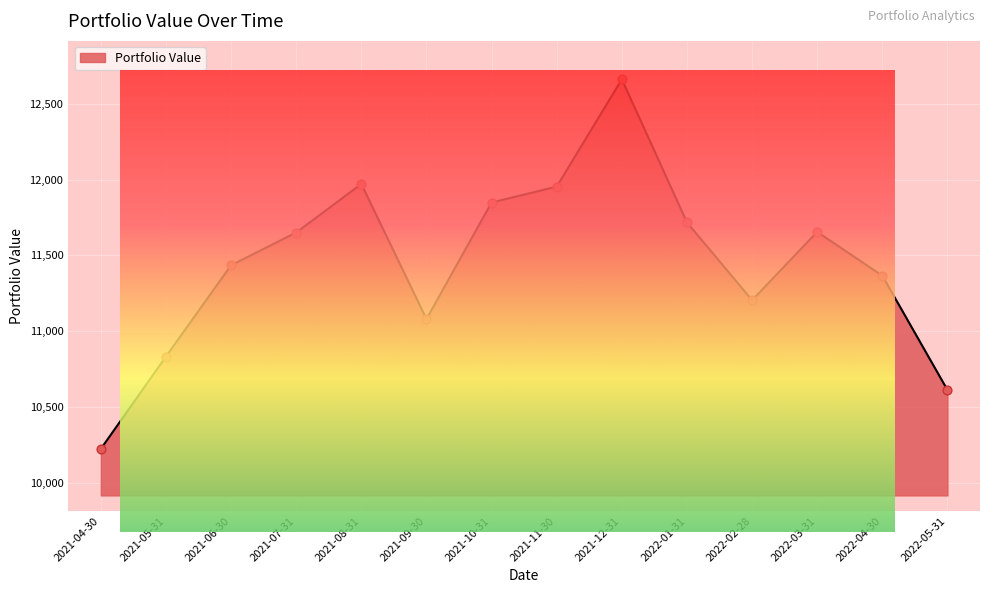

What is the change in value from 2021-10-31 to 2022-05-31?

-1235.0